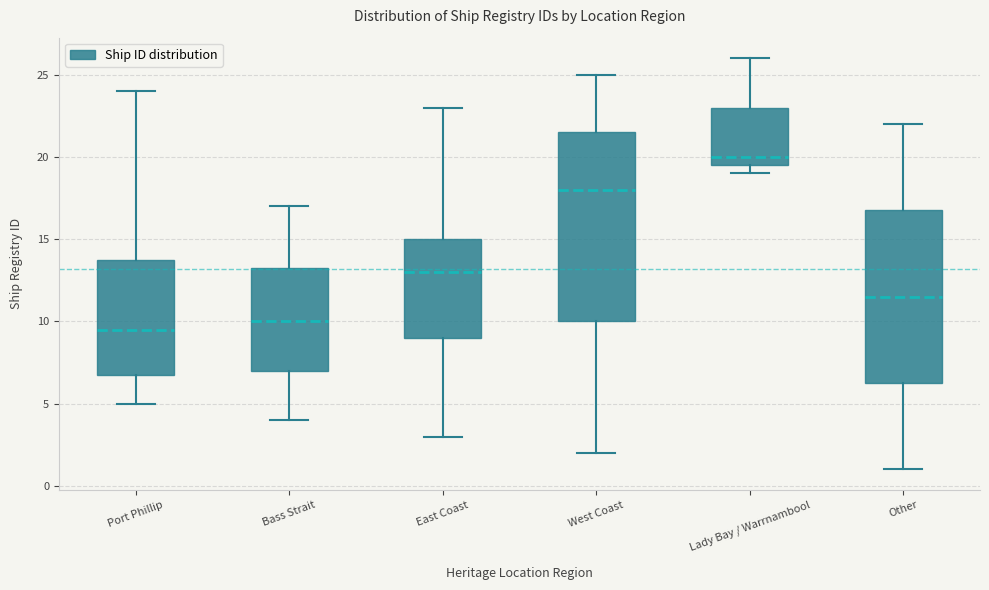

Where is the upper edge of the box for Lady Bay / Warrnambool on the y-axis? The values are not printed on the chart, so give them approximately, as read against the axis.

23.0